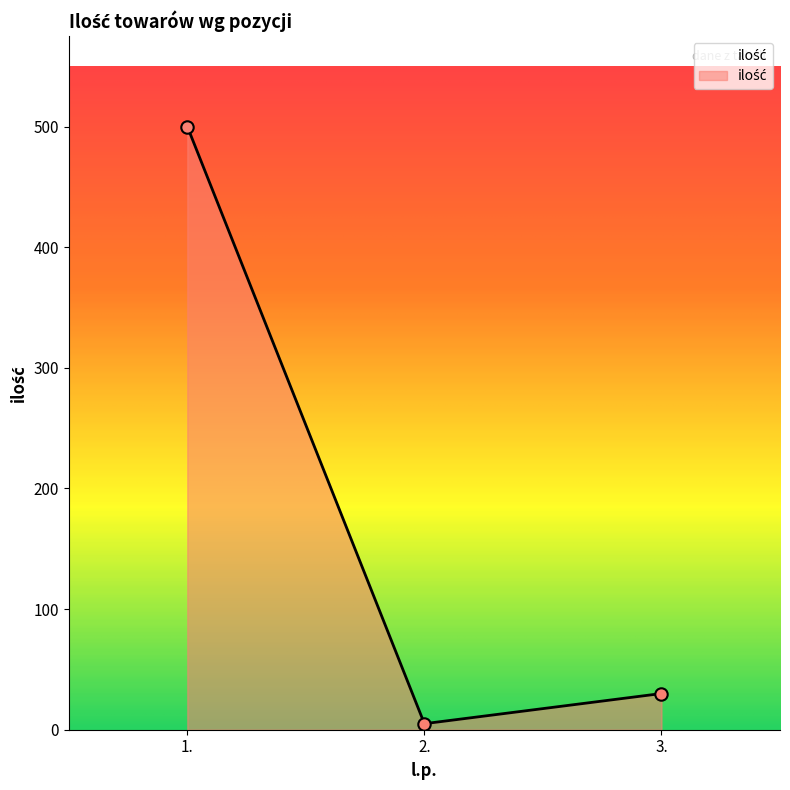

Approximately how many times larger is the value at 1. compared to 3.?

16.7